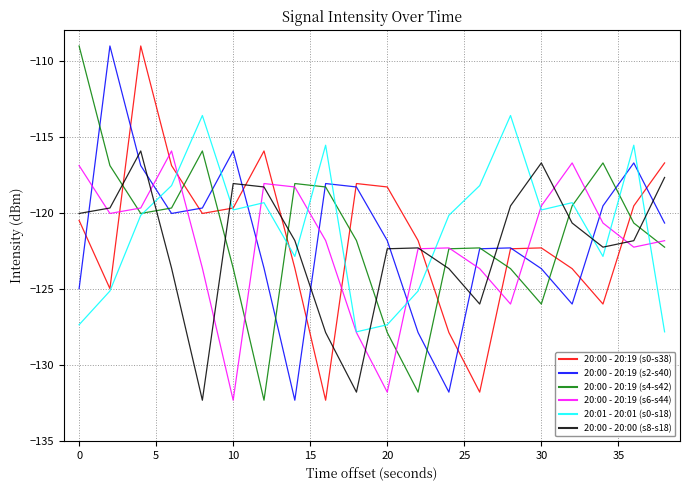

Which series ends up on top after the final intersection of 20:00 - 20:00 (s8-s18) and 20:00 - 20:19 (s2-s40)?

20:00 - 20:00 (s8-s18)